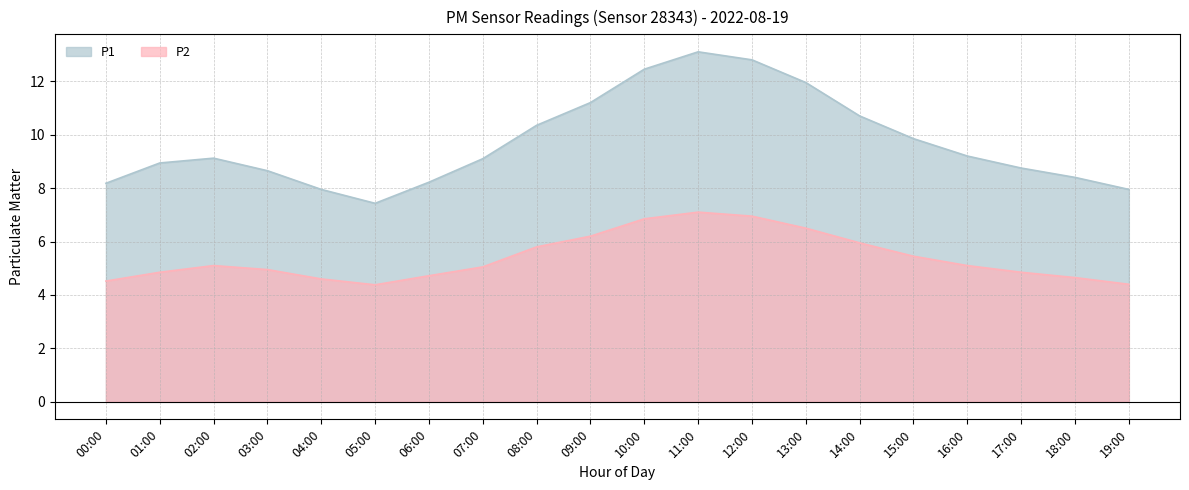

The P2 series shows 6.2 at 09:00. True or false?

True